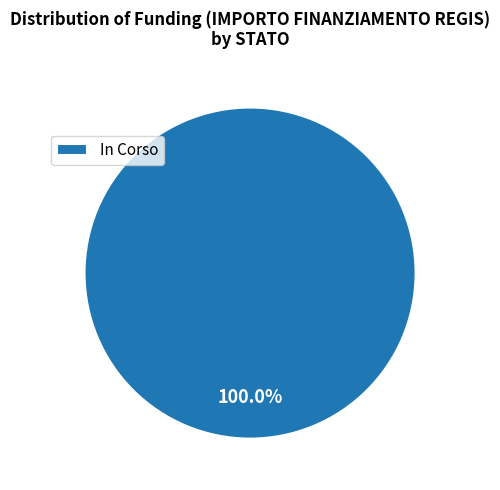

Count the number of slices in the pie.

1